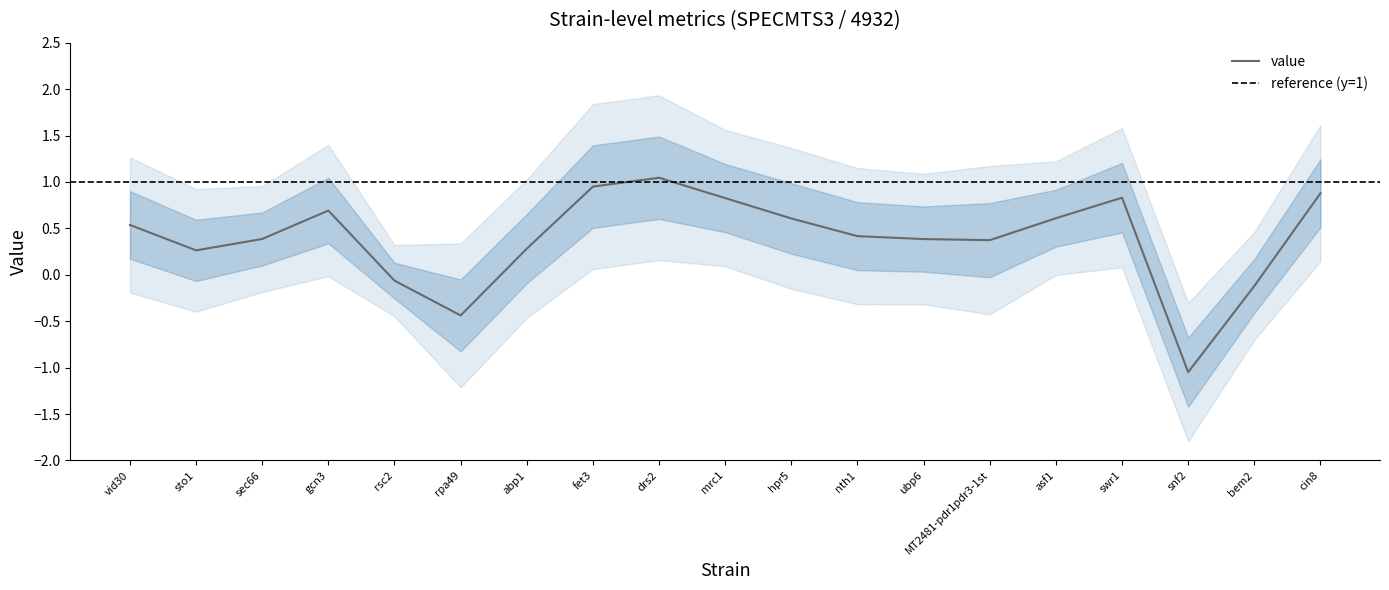

At how many categories does at least one series exceed 0?

19